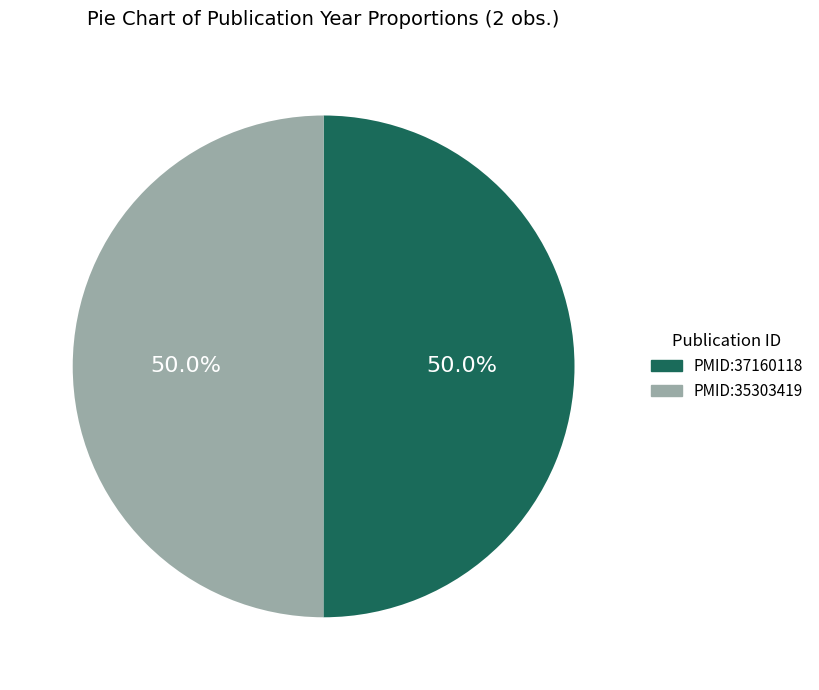

How many slices are in this pie chart?

2